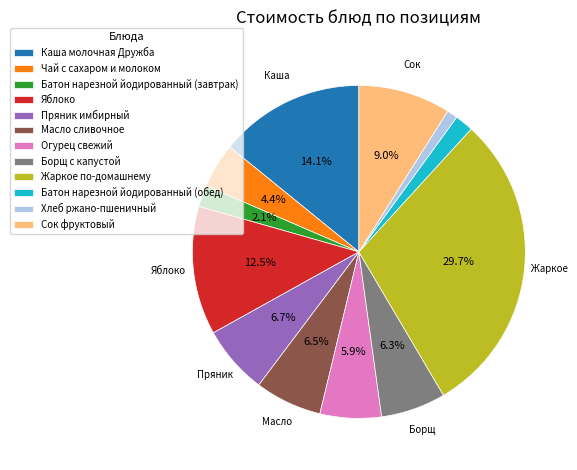

True or false: Борщ с капустой accounts for 11% of the total.

False